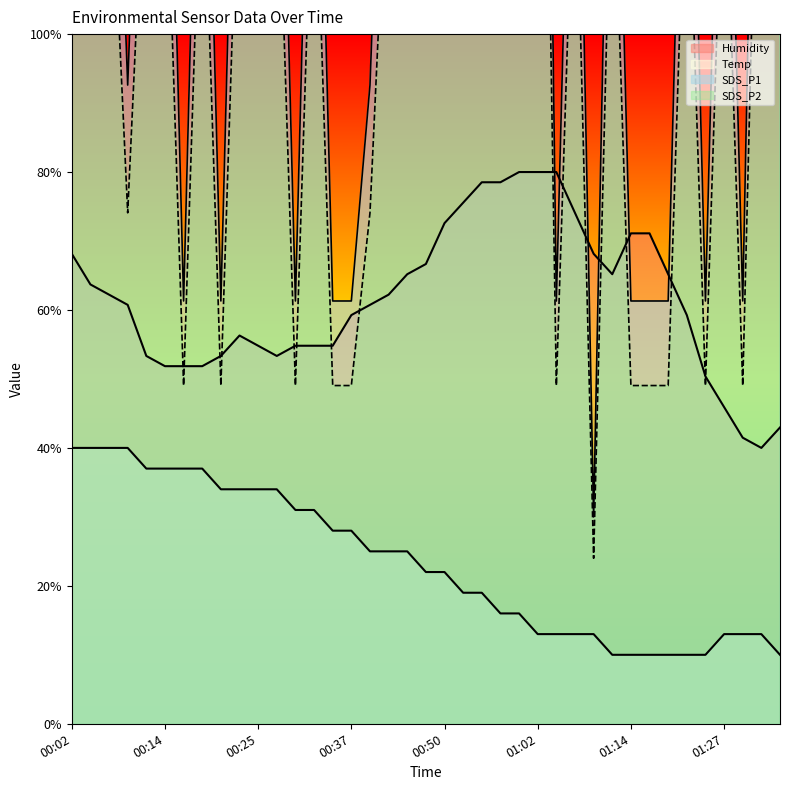

Which series has the widest spread of values?

SDS_P2